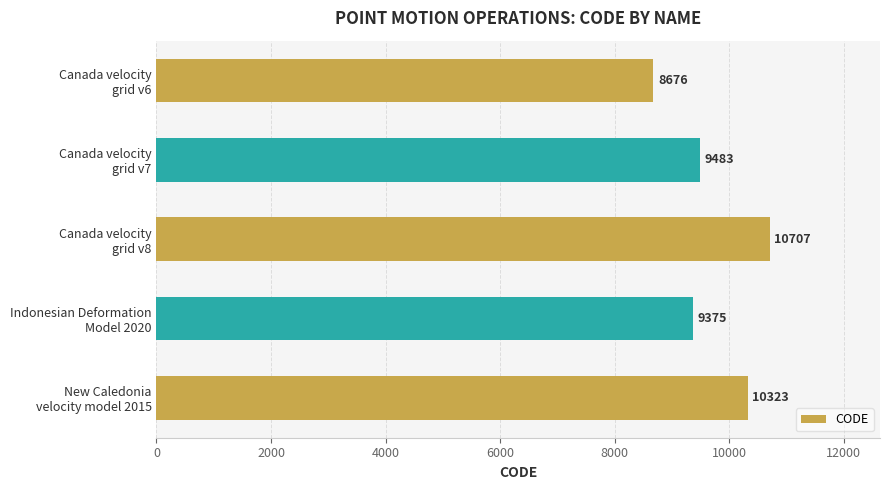

Reading top to bottom, extract all data points from this chart.

8676	9483	10707	9375	10323